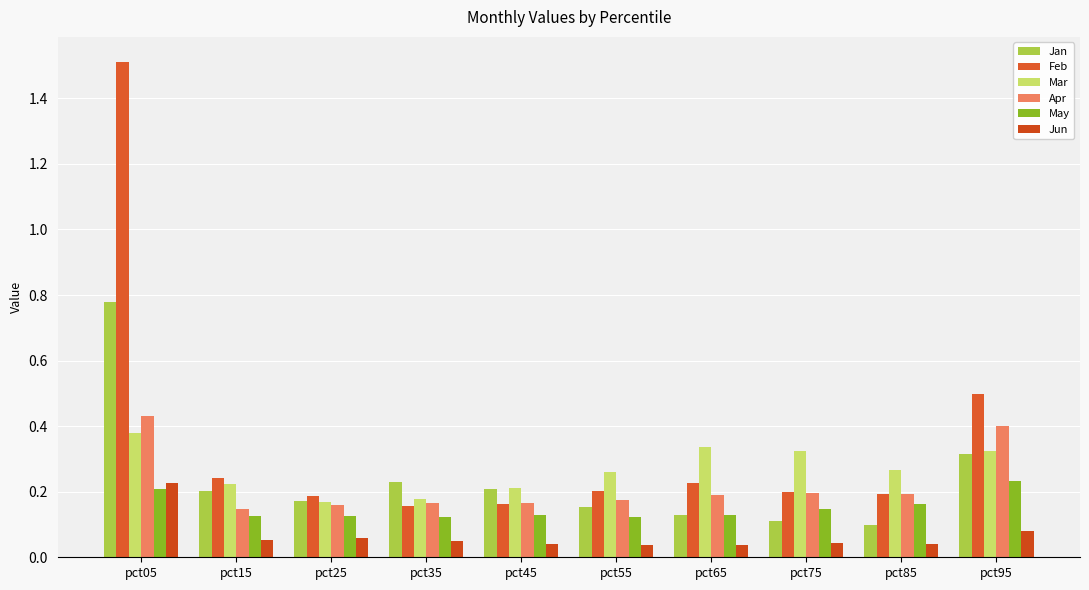

Does the chart contain stacked bars?

No